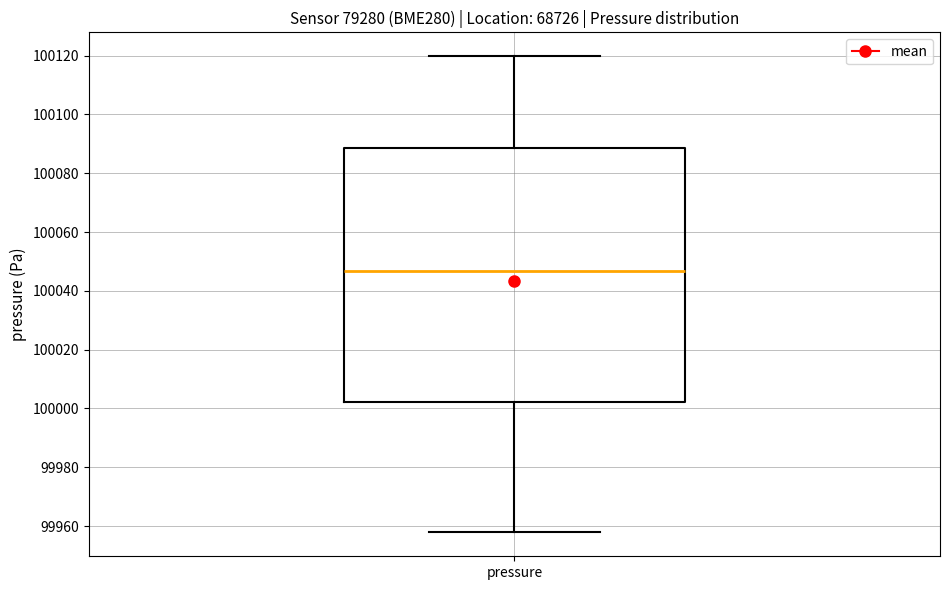

Where is the lower edge of the box for pressure on the y-axis? The values are not printed on the chart, so give them approximately, as read against the axis.

100002